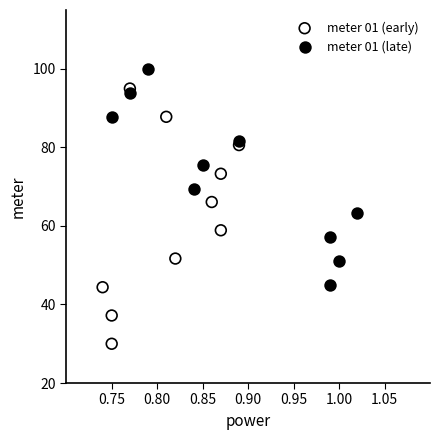

Which series reaches the maximum Y coordinate?

meter 01 (late)